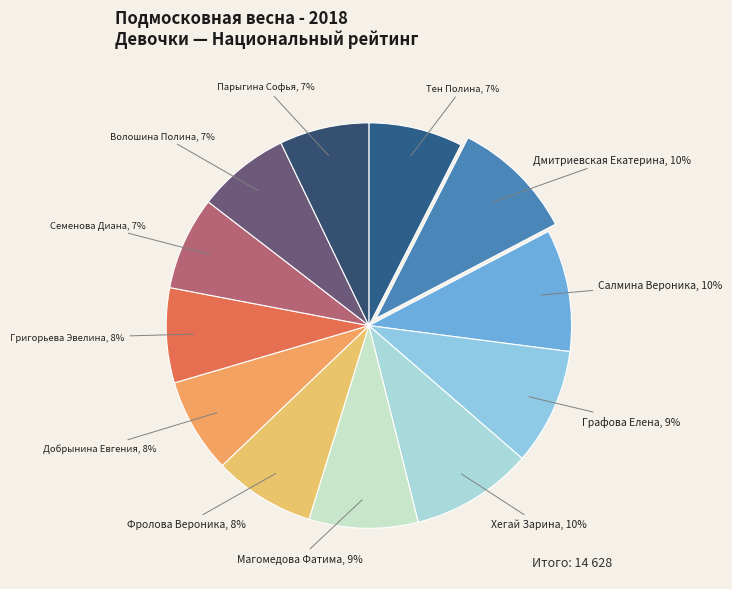

Is the sum of Салмина Вероника and Волошина Полина greater than half?

No